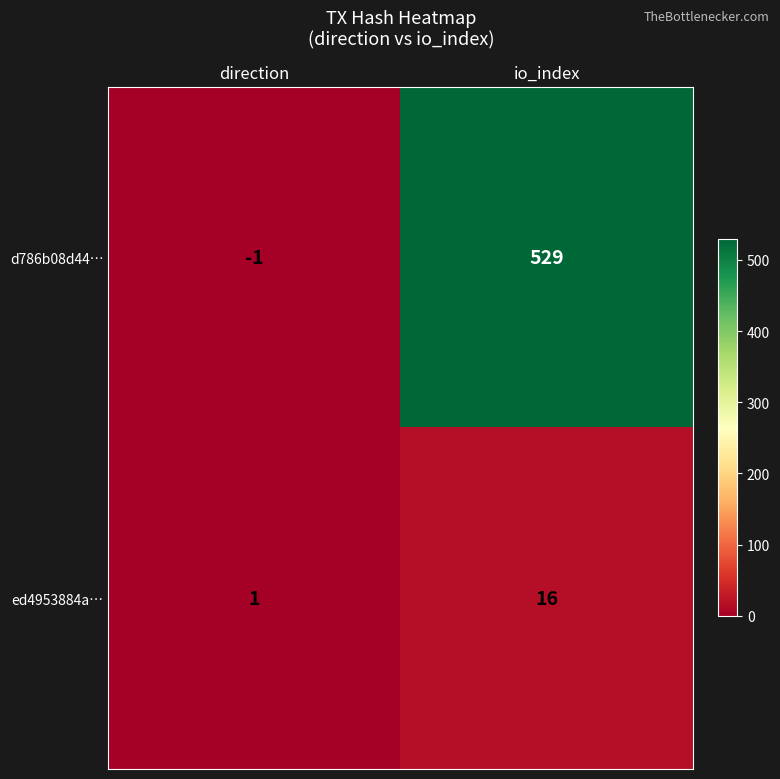

How many values in d786b08d44… are above zero?

1